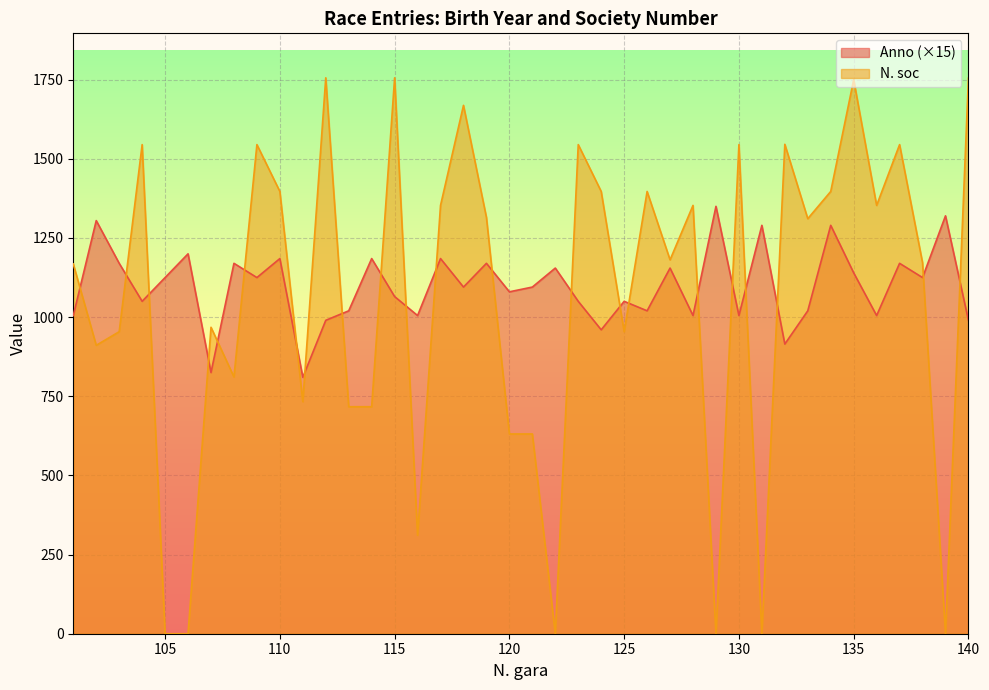

Which series ends up on top after the final intersection of N. soc and Anno?

N. soc